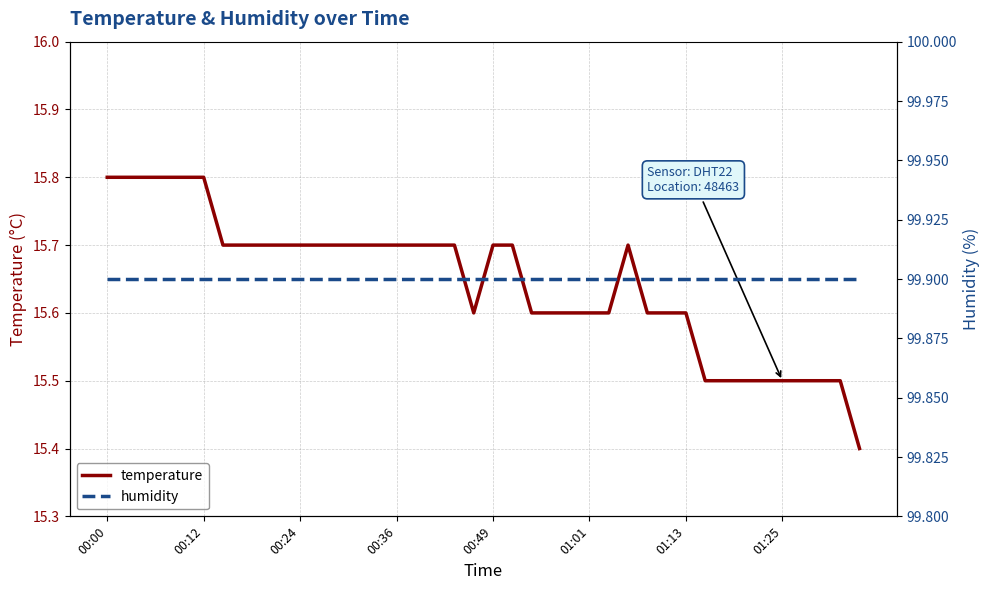

Rank the series by their maximum value, from lowest to highest.

temperature, humidity